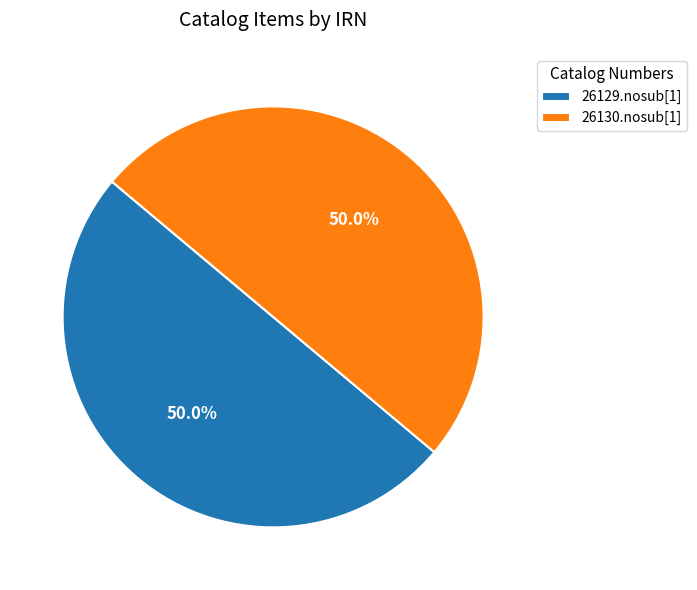

Do 26129.nosub[1] and 26130.nosub[1] together represent more than half of the pie?

Yes